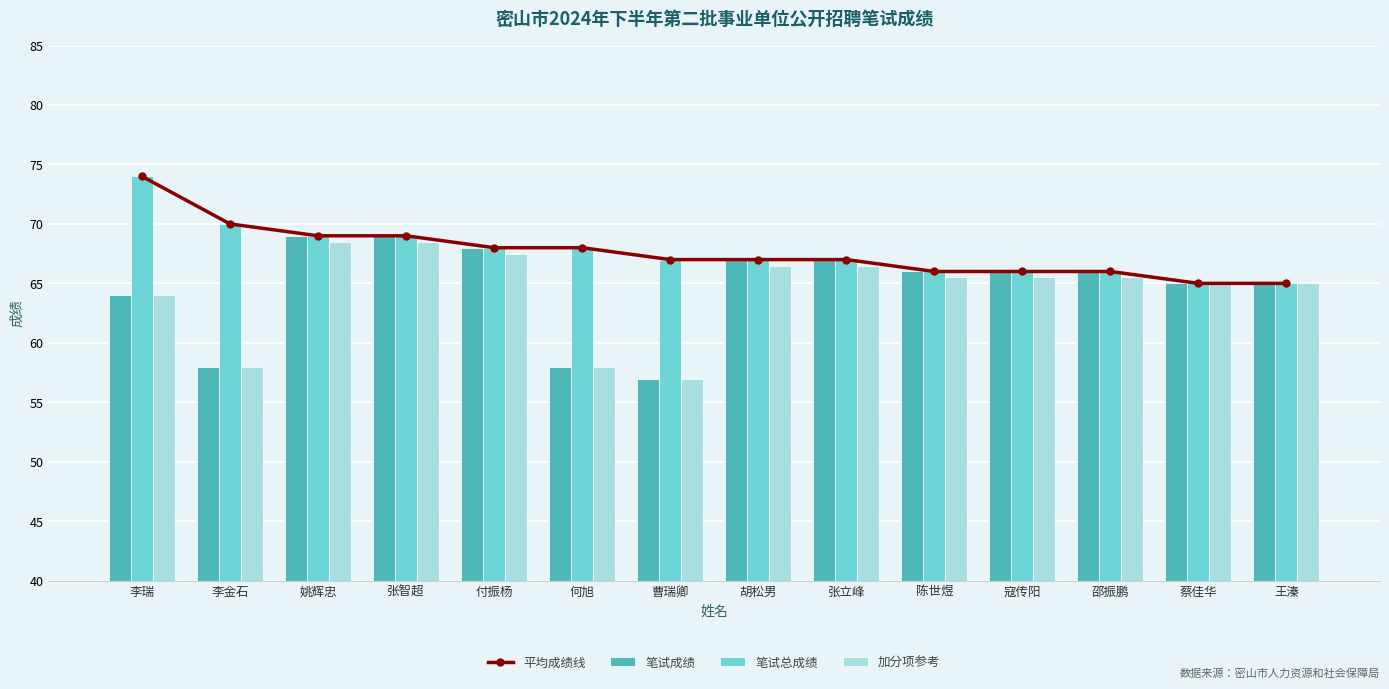

How many 笔试总成绩 values are between 66 and 69?

10